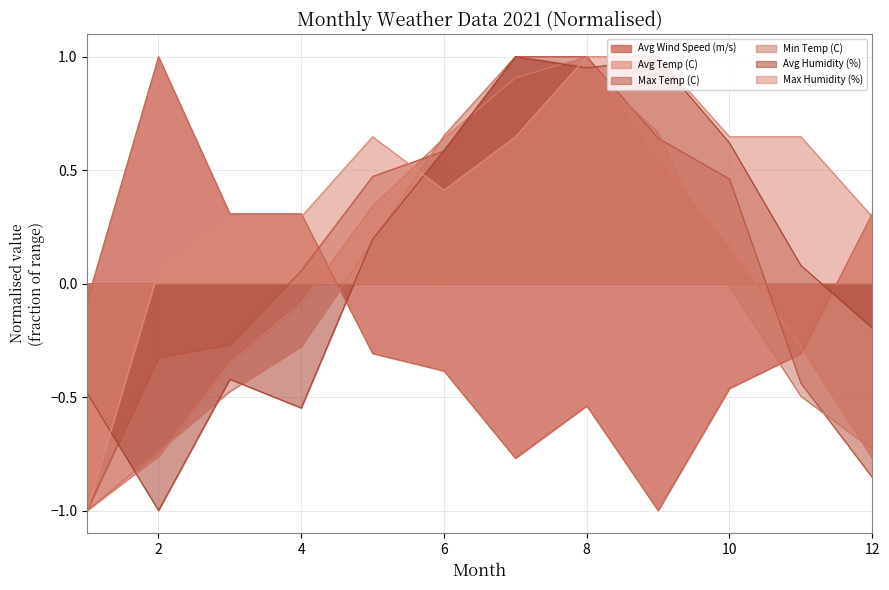

True or false: Avg Humidity (%) has a value of 0.0 at 11.

False